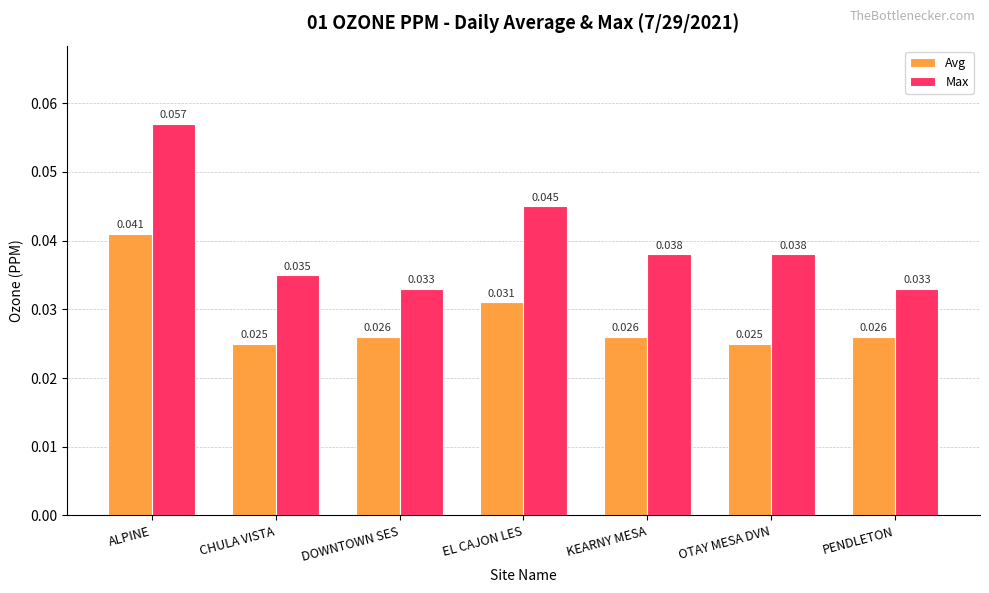

Which category has the highest value in the Max series?

ALPINE